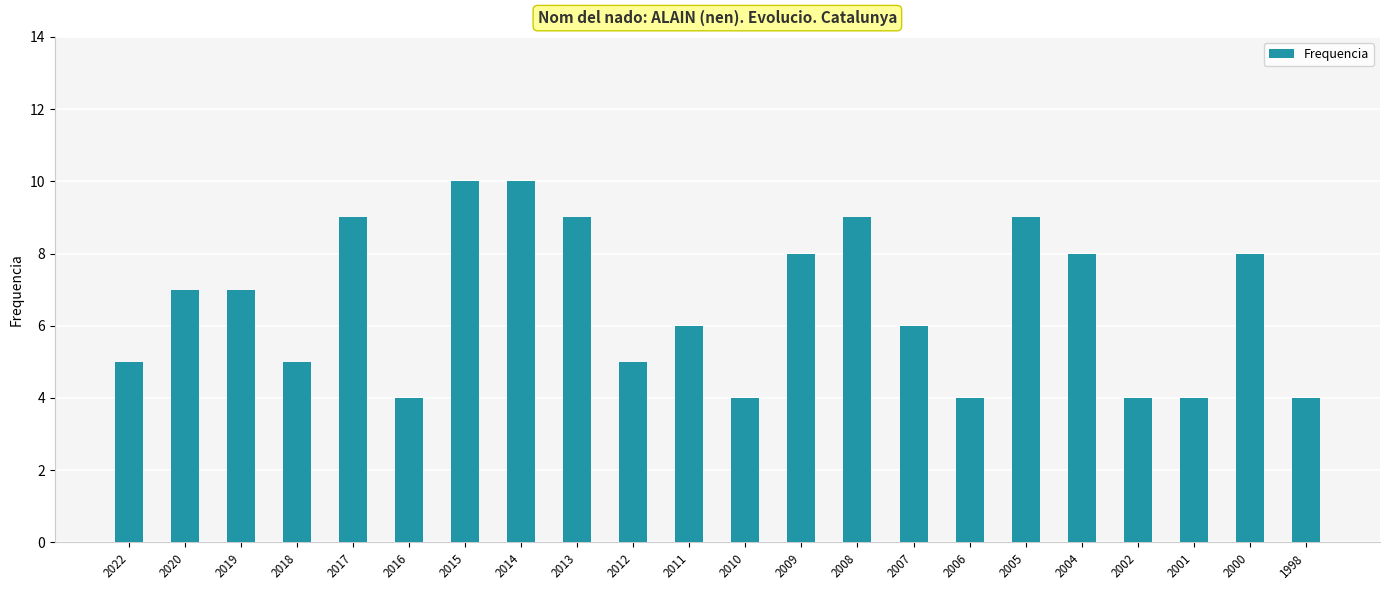

What is the difference between the second highest and minimum values?

6